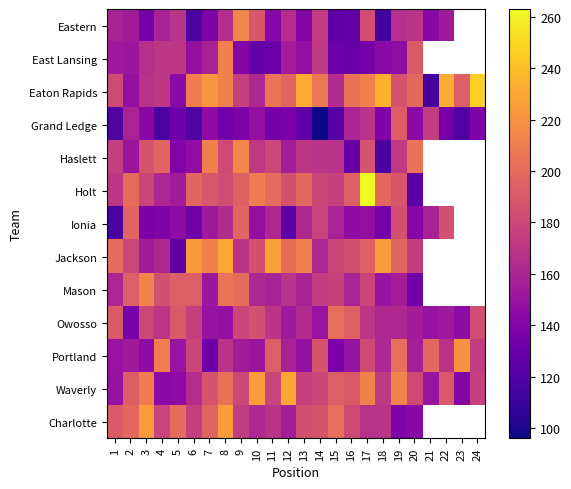

Which series has the largest total across all categories?

Eaton Rapids